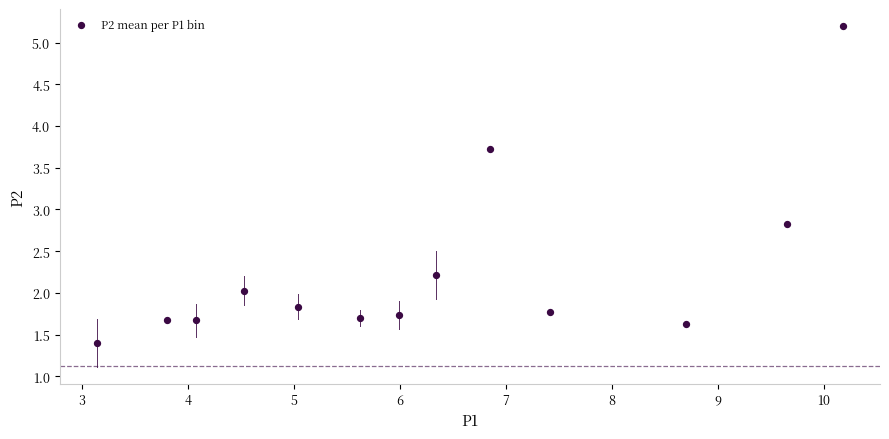

What is the range of Y values (max minus min)?

3.8